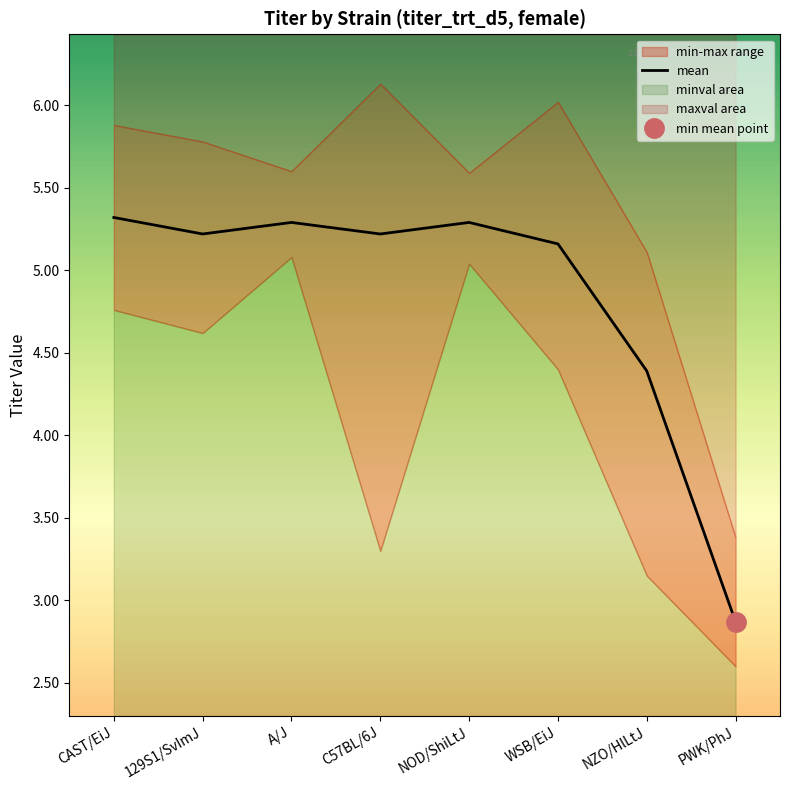

List the labels in order of value, largest first.

CAST/EiJ, A/J, NOD/ShiLtJ, 129S1/SvImJ, C57BL/6J, WSB/EiJ, NZO/HlLtJ, PWK/PhJ